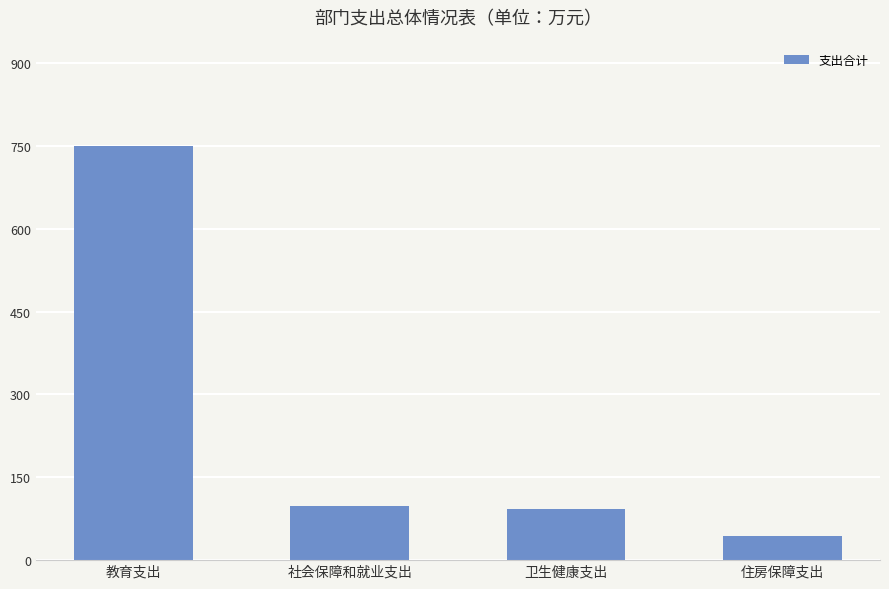

What is the difference between the values at 社会保障和就业支出 and 卫生健康支出?

6.4